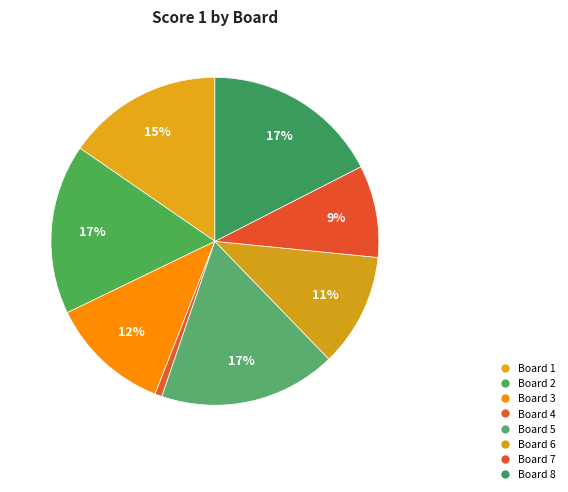

How many segments does this pie chart have?

8